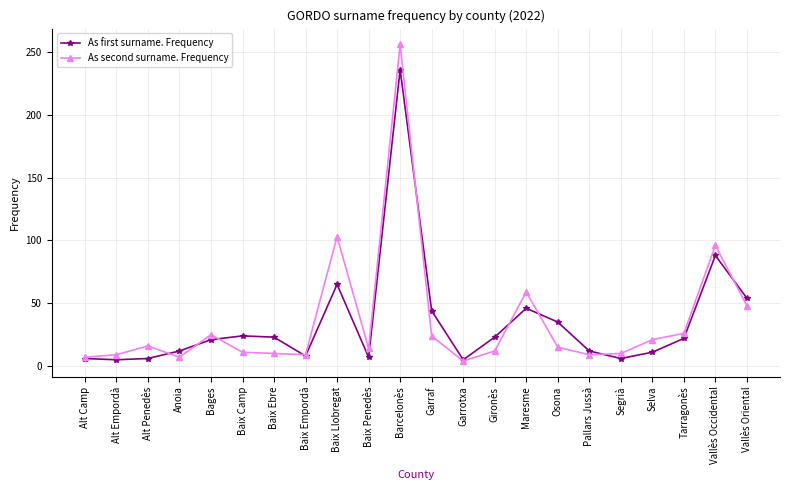

At Baix Llobregat, list the series in order from largest to smallest.

As second surname. Frequency, As first surname. Frequency